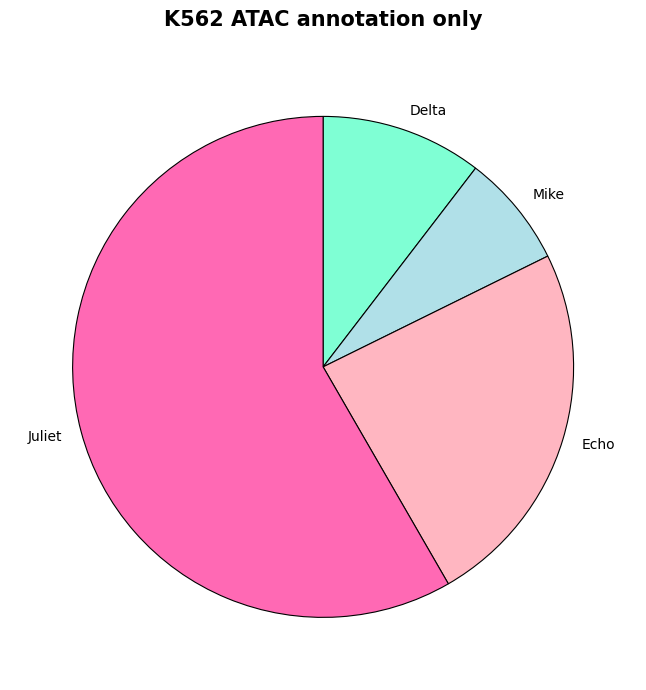

Is the sum of Juliet and Mike greater than half?

Yes